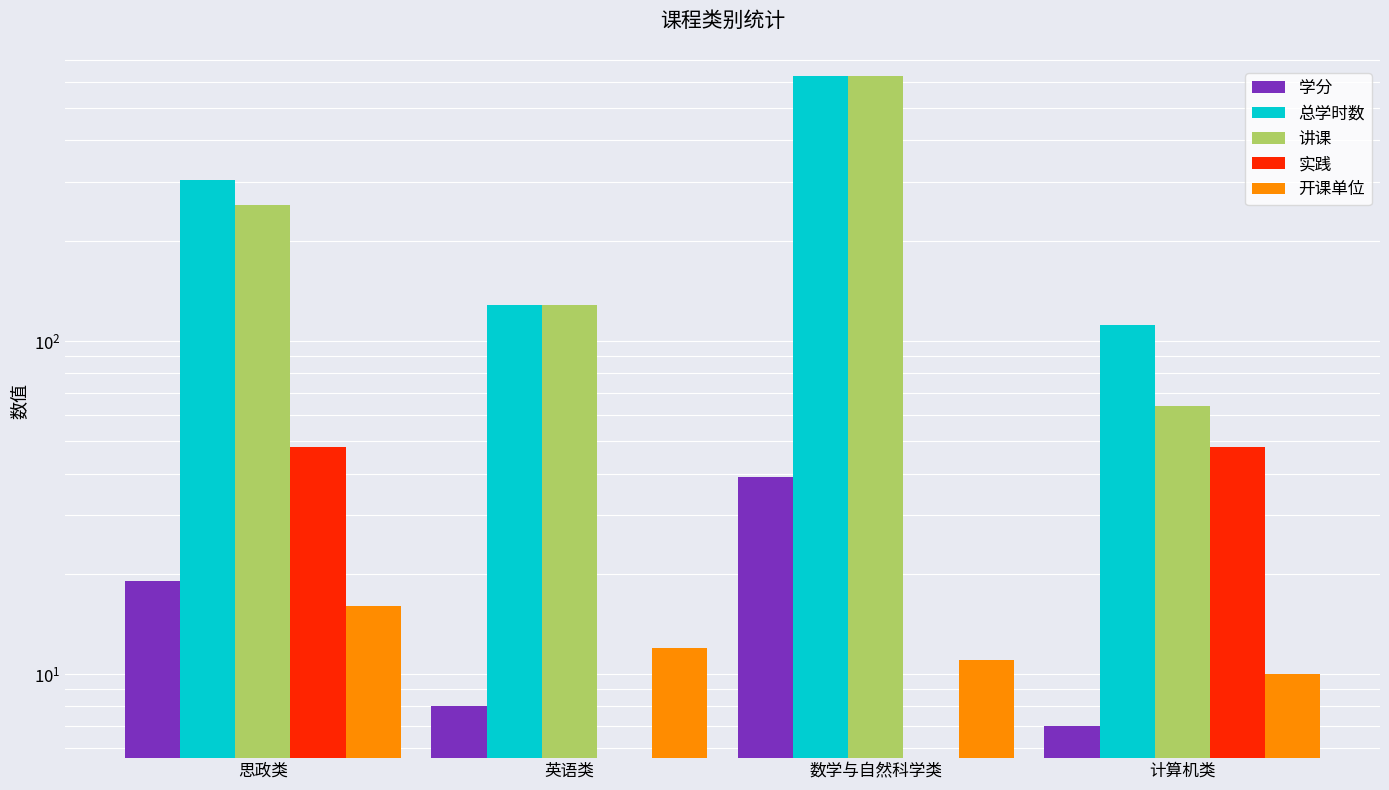

Where is 讲课 nearest to the value 344?

思政类